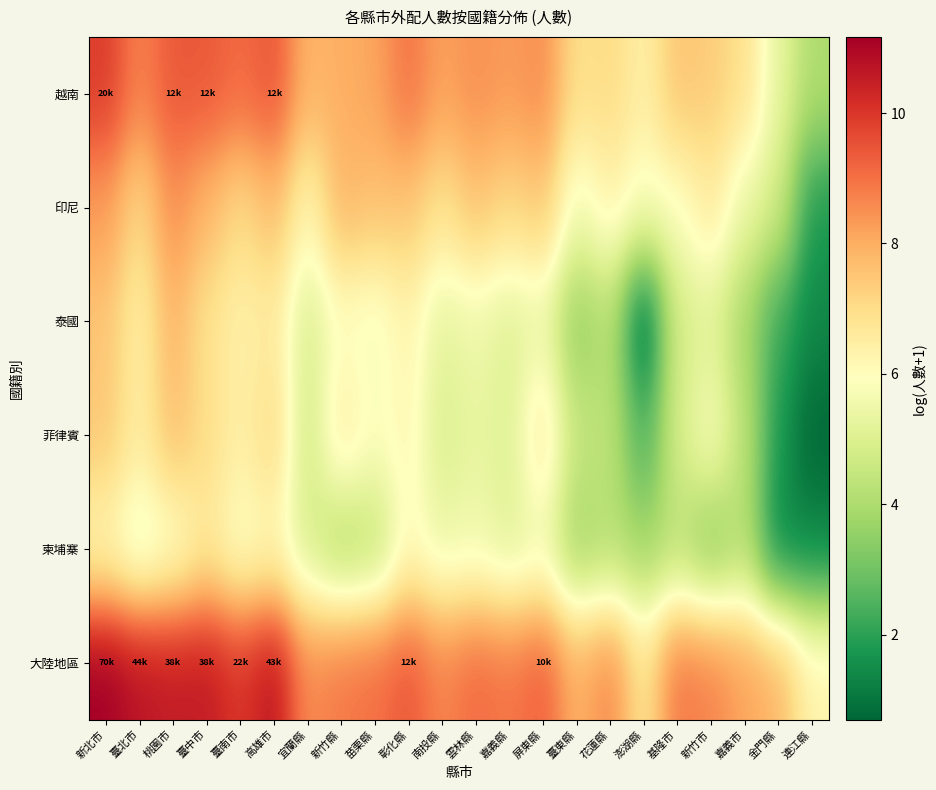

Reading left to right, extract all data points from this chart.

越南: 新北市=9.9	臺北市=8.7	桃園市=9.4	臺中市=9.4	臺南市=9.1	高雄市=9.5	宜蘭縣=7.9	新竹縣=8.0	苗栗縣=8.1	彰化縣=9.0	南投縣=8.2	雲林縣=8.5	嘉義縣=8.3	屏東縣=8.6	臺東縣=6.9	花蓮縣=7.1	澎湖縣=6.4	基隆市=7.5	新竹市=7.4	嘉義市=6.9	金門縣=5.3	連江縣=4.0
印尼: 新北市=8.3	臺北市=7.1	桃園市=8.5	臺中市=7.8	臺南市=7.1	高雄市=7.7	宜蘭縣=6.2	新竹縣=7.8	苗栗縣=7.6	彰化縣=7.5	南投縣=6.9	雲林縣=7.6	嘉義縣=7.1	屏東縣=7.5	臺東縣=5.6	花蓮縣=6.3	澎湖縣=5.8	基隆市=5.8	新竹市=6.6	嘉義市=5.4	金門縣=4.8	連江縣=1.8
泰國: 新北市=7.5	臺北市=6.4	桃園市=7.9	臺中市=6.9	臺南市=6.4	高雄市=6.6	宜蘭縣=4.9	新竹縣=5.9	苗栗縣=5.7	彰化縣=6.3	南投縣=5.2	雲林縣=5.5	嘉義縣=5.1	屏東縣=5.4	臺東縣=3.5	花蓮縣=4.2	澎湖縣=0.7	基隆市=4.8	新竹市=5.1	嘉義市=3.9	金門縣=2.2	連江縣=1.4
菲律賓: 新北市=7.5	臺北市=6.5	桃園市=7.6	臺中市=7.0	臺南市=6.4	高雄市=7.1	宜蘭縣=4.7	新竹縣=6.6	苗栗縣=5.9	彰化縣=6.2	南投縣=5.0	雲林縣=5.3	嘉義縣=5.1	屏東縣=6.7	臺東縣=4.5	花蓮縣=4.3	澎湖縣=2.4	基隆市=4.8	新竹市=5.8	嘉義市=4.3	金門縣=1.8	連江縣=0.7
柬埔寨: 新北市=6.1	臺北市=5.2	桃園市=5.7	臺中市=6.6	臺南市=5.8	高雄市=6.1	宜蘭縣=4.9	新竹縣=4.0	苗栗縣=4.3	彰化縣=6.0	南投縣=5.4	雲林縣=5.6	嘉義縣=5.1	屏東縣=5.5	臺東縣=3.8	花蓮縣=4.2	澎湖縣=3.8	基隆市=4.2	新竹市=3.3	嘉義市=4.2	金門縣=1.4	連江縣=1.4
大陸地區: 新北市=11.2	臺北市=10.7	桃園市=10.6	臺中市=10.6	臺南市=10.0	高雄市=10.7	宜蘭縣=8.6	新竹縣=8.9	苗栗縣=9.0	彰化縣=9.4	南投縣=8.7	雲林縣=9.1	嘉義縣=8.9	屏東縣=9.3	臺東縣=7.9	花蓮縣=8.6	澎湖縣=6.8	基隆市=8.9	新竹市=8.7	嘉義市=8.2	金門縣=7.8	連江縣=6.3